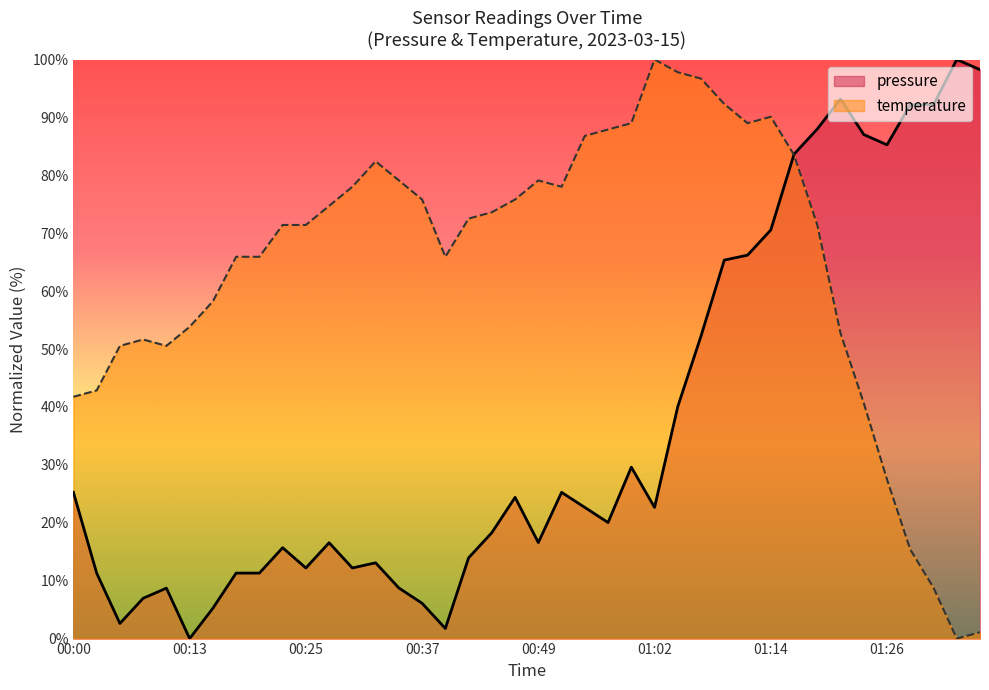

What are all the series names shown in the legend?

pressure, temperature